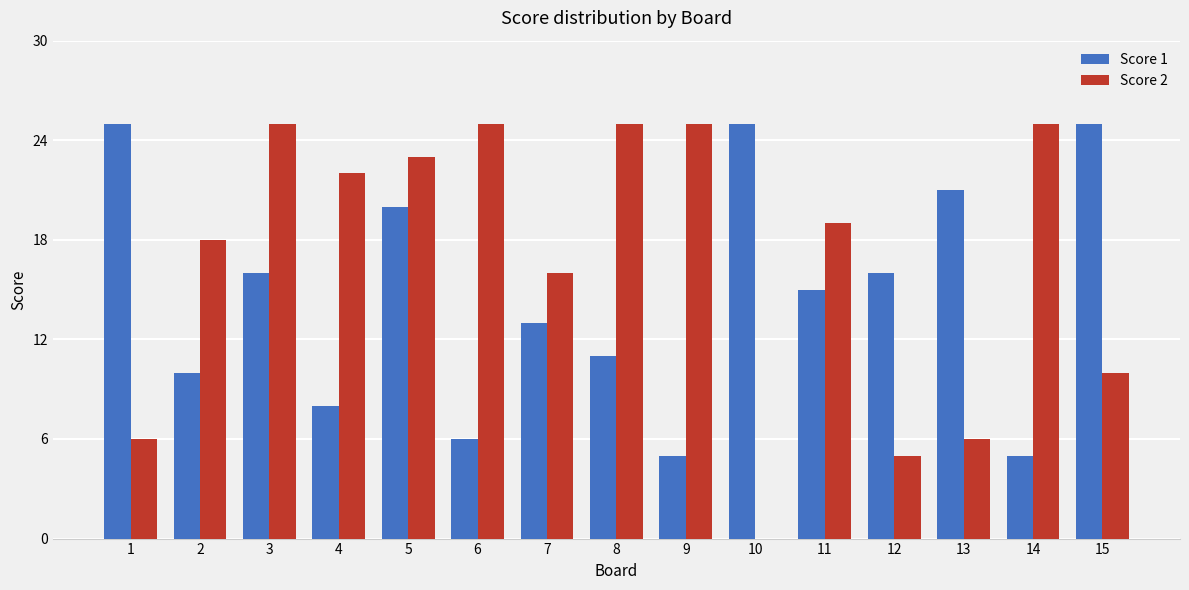

Where is Score 2 nearest to the value 12?

15